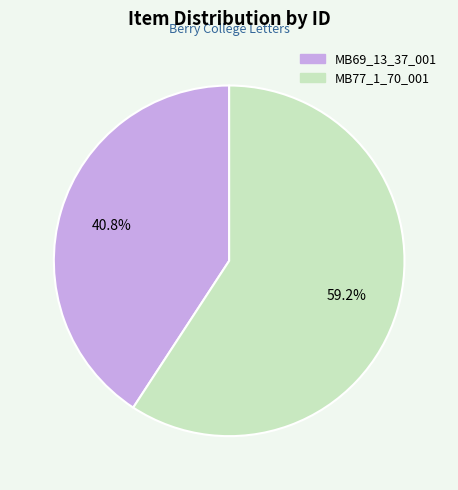

What is the largest slice in the pie chart?

MB77_1_70_001